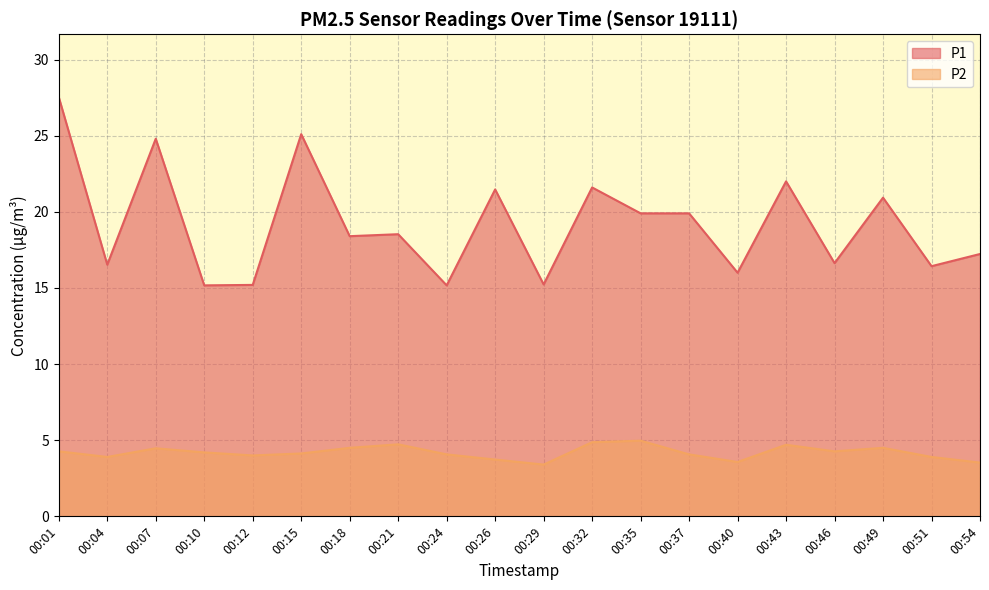

Does the chart display data point markers on the line(s)?

No